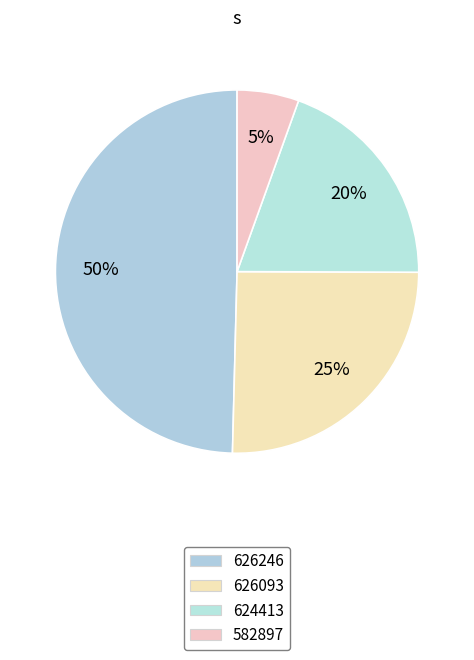

How many segments does this pie chart have?

4